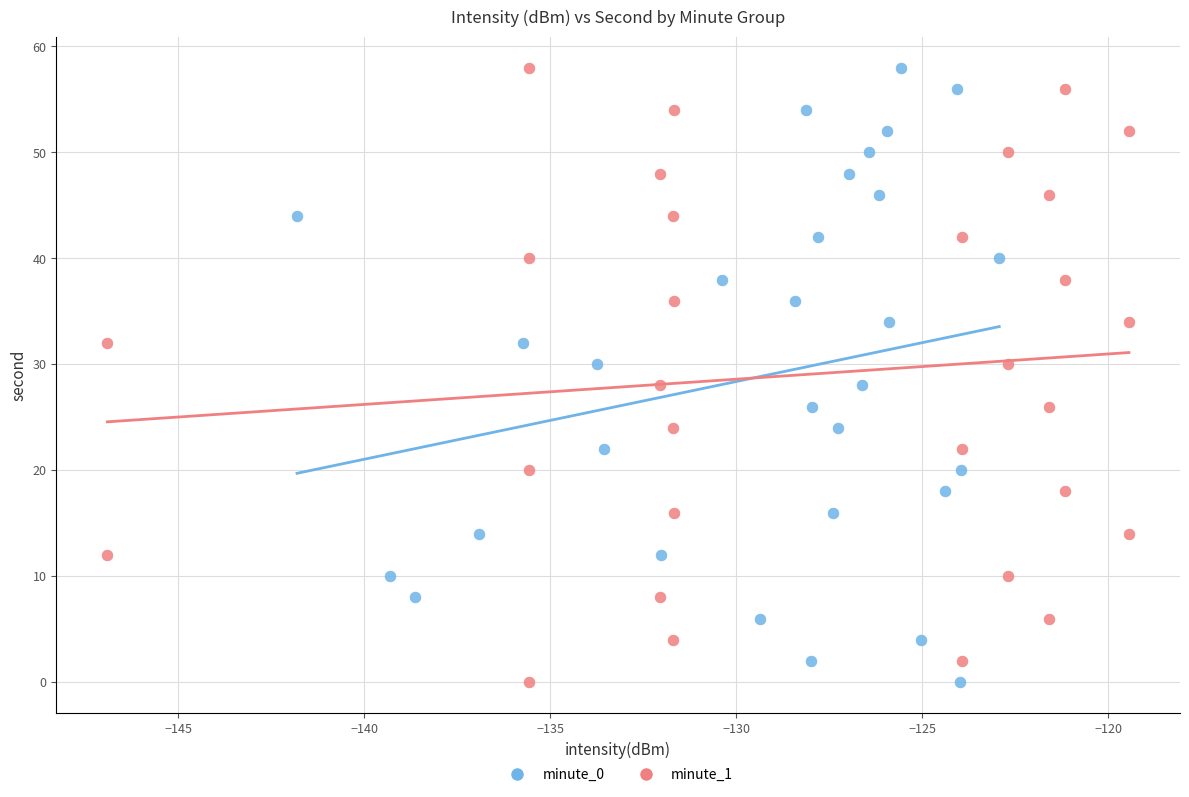

What are all the series names shown in the legend?

minute_0, minute_1